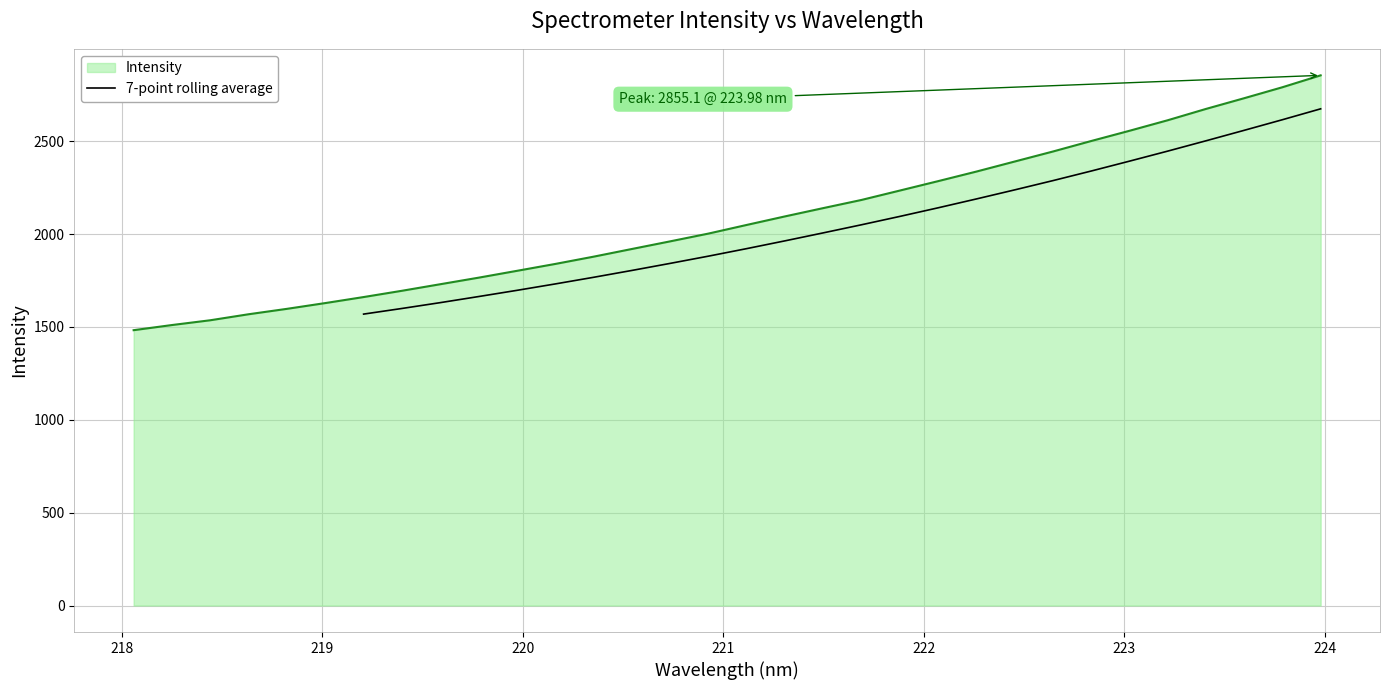

What is the minimum value for 7-point rolling average?

1569.4